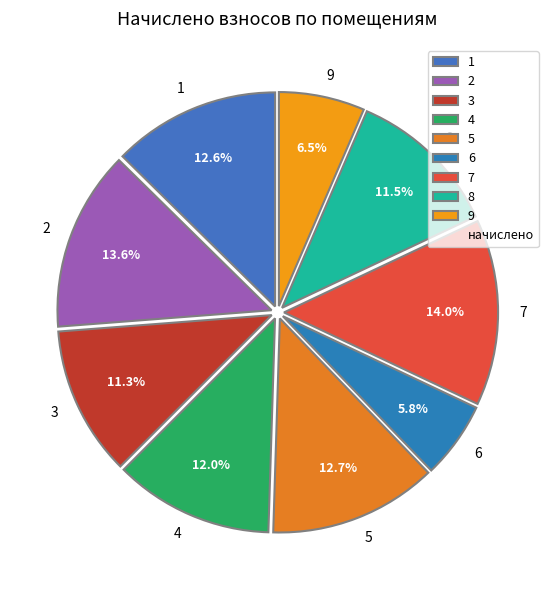

True or false: 5 accounts for 13% of the total.

True